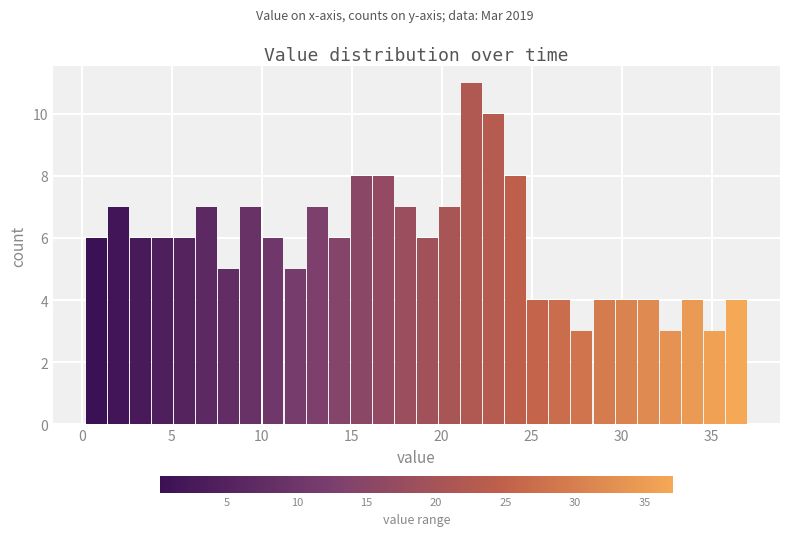

Around what value on the x-axis is the tallest bar? Give the approximate position of its centre, as read against the axis.

21.5